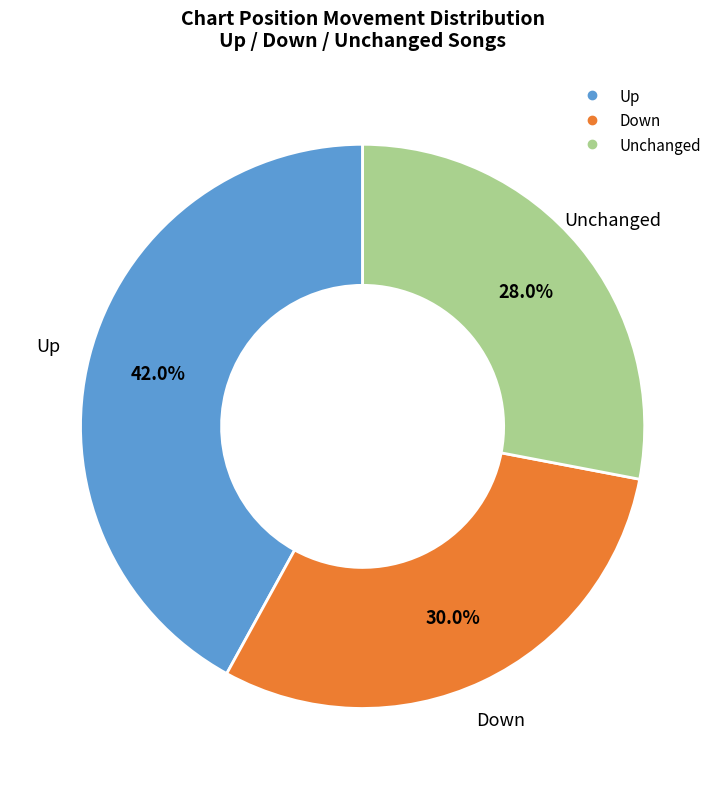

Does any single category account for the majority?

No